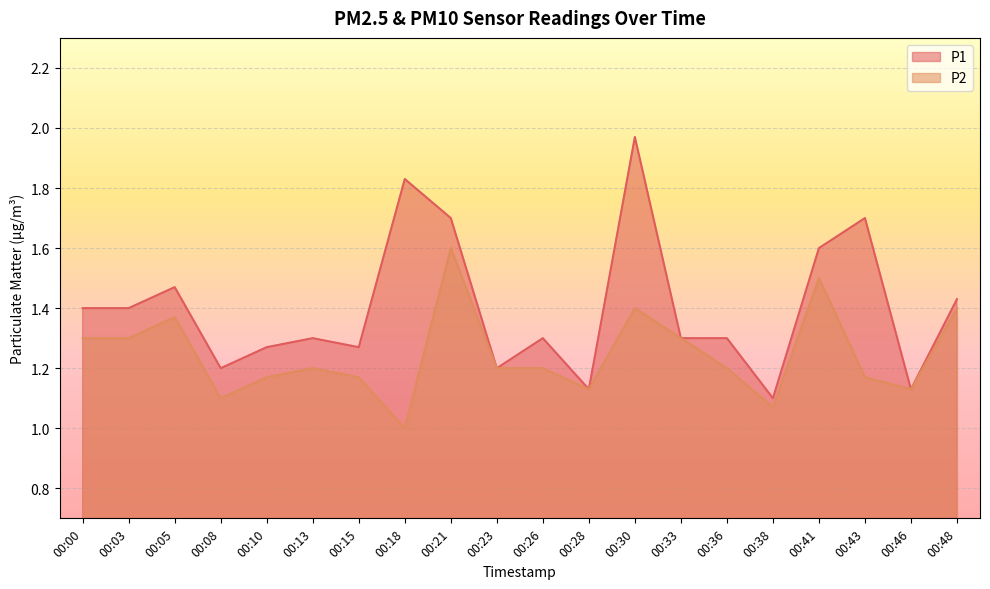

How many P2 values are between 1 and 2?

20